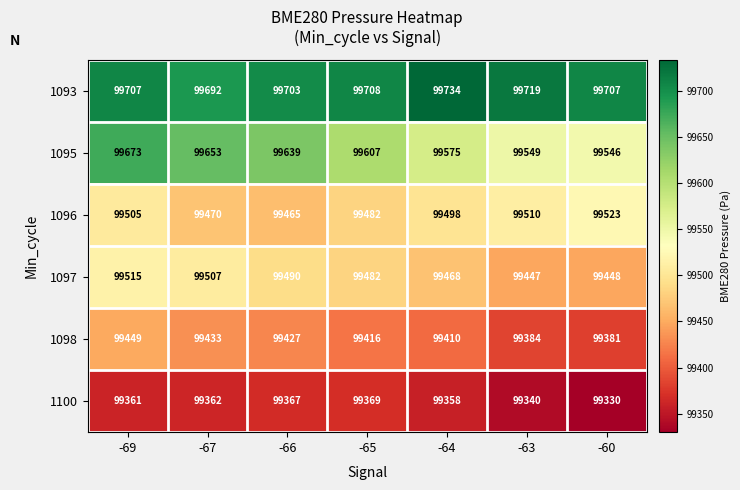

How many data points in 1100 are less than 99361?

3